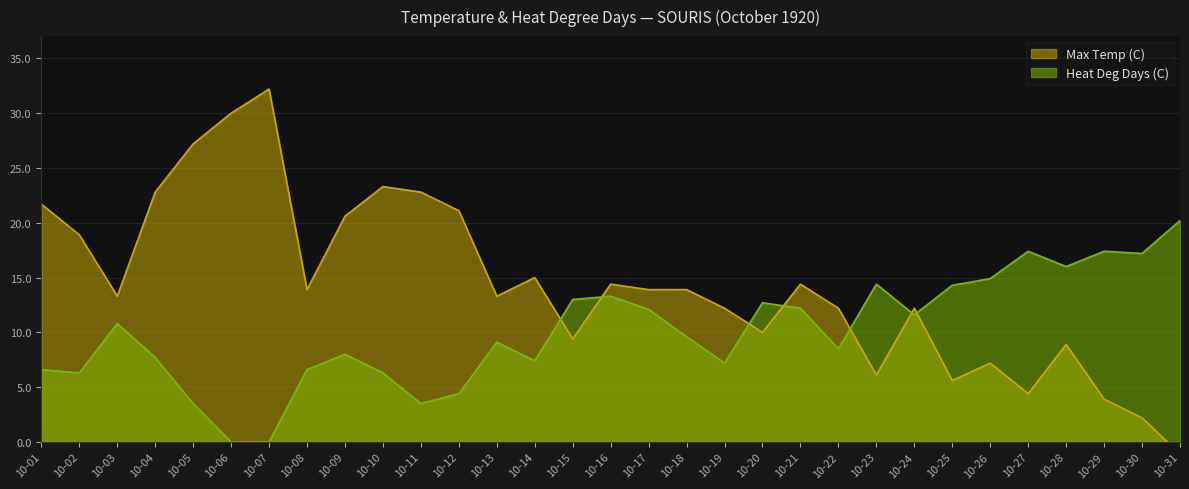

What is the total value across all series at 10-07?

32.2